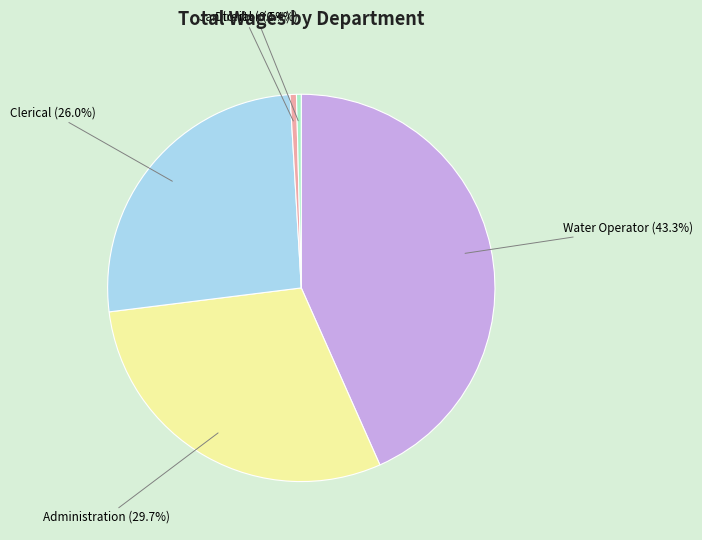

Between Administration (29.7%) and Clerical (26.0%), which is larger?

Administration (29.7%)